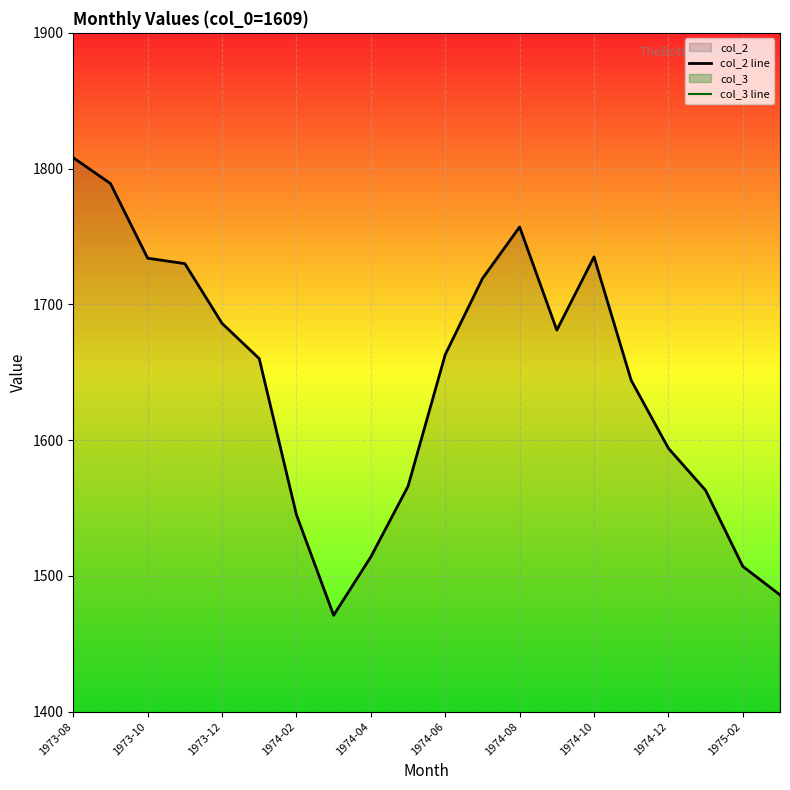

Reading right to left, transcribe all the data shown in this chart.

col_2 line: 1486	1507	1563	1594	1644	1735	1681	1757	1719	1663	1566	1514	1471	1545	1660	1686	1730	1734	1789	1808
col_3 line: 0	0	0	0	0	0	0	0	0	0	0	0	0	0	0	0	0	0	0	0